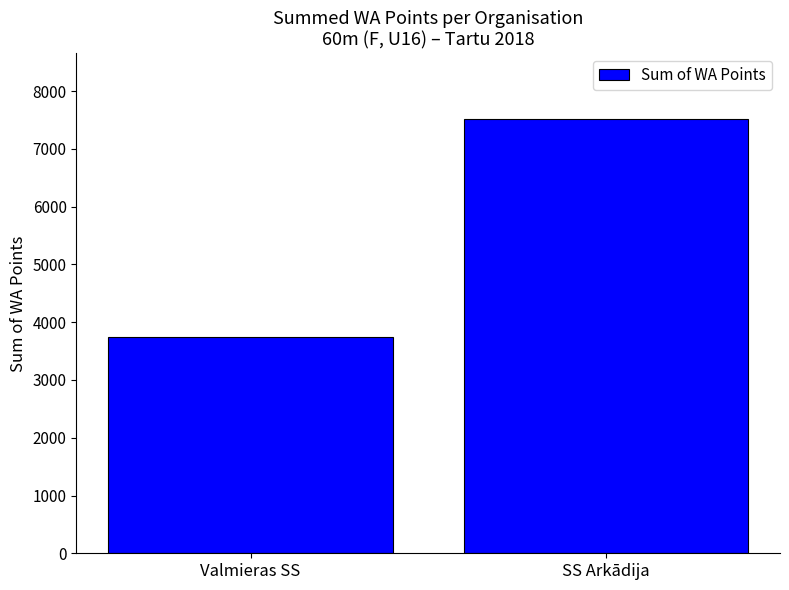

Are the bars horizontal?

No